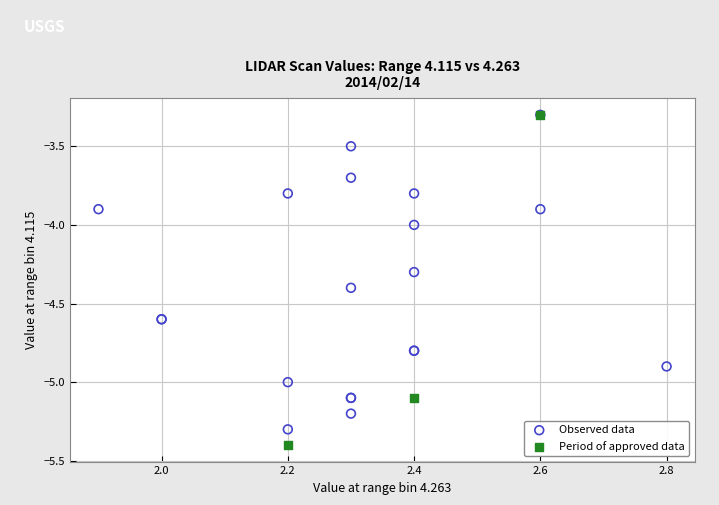

Which series has the widest spread of Y values?

Period of approved data